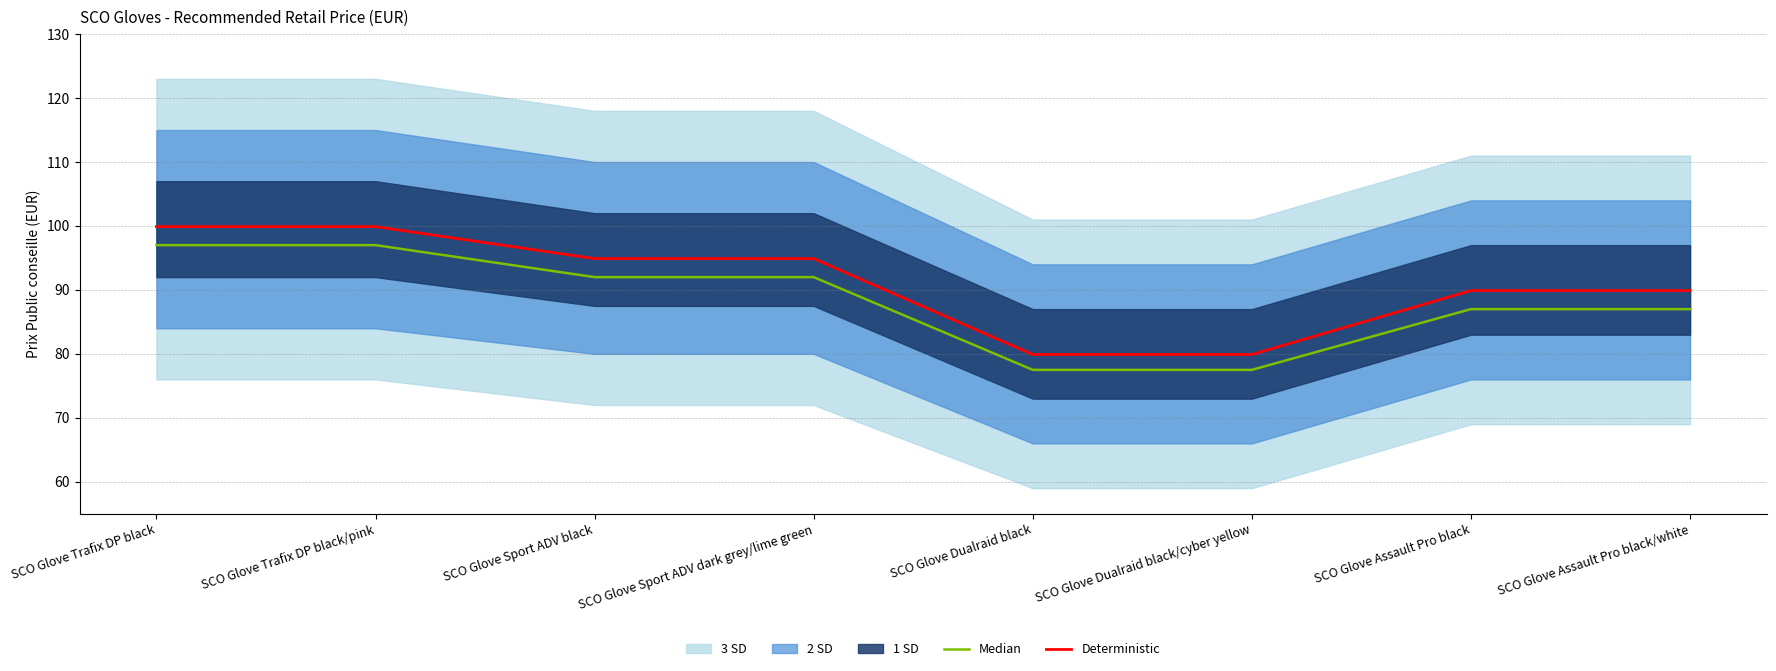

Which series changed the most between SCO Glove Dualraid black and SCO Glove Assault Pro black/white?

Deterministic